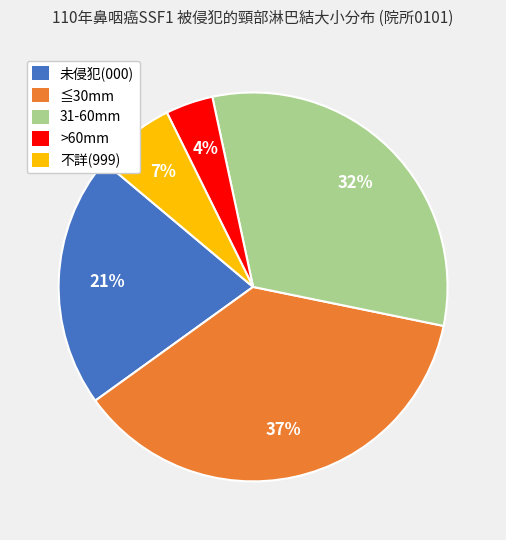

To the nearest percent, what is the difference between the largest and smallest slice percentages?

33%